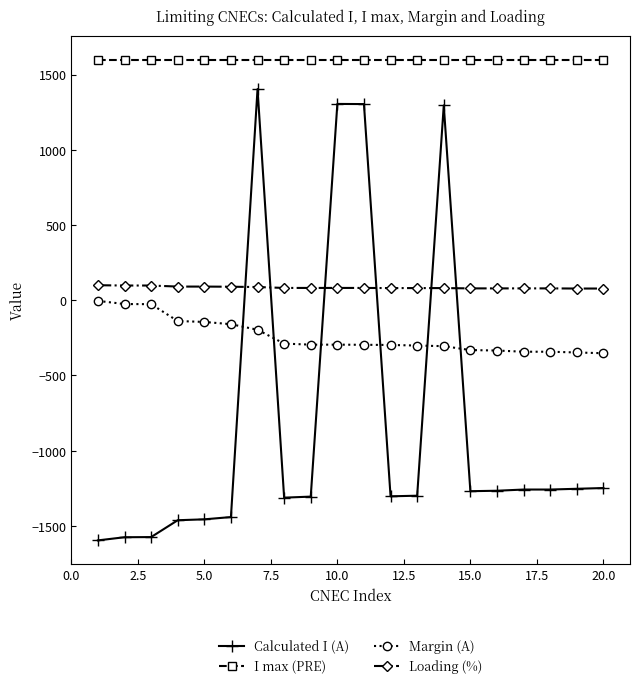

Which series has the largest total across all categories?

I max (PRE)